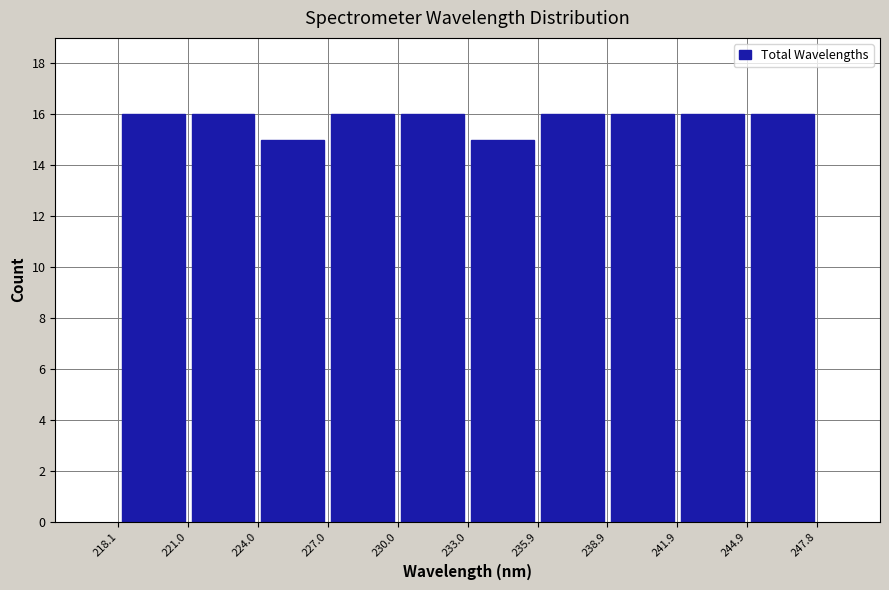

Reading left to right, list every bar in this chart as the range it spans on the x-axis followed by its height. The values are not printed on the chart, so give them approximately, as read against the axis.

218.1 to 221.0: 16
221.0 to 224.0: 16
224.0 to 227.0: 15
227.0 to 230.0: 16
230.0 to 233.0: 16
233.0 to 235.9: 15
235.9 to 238.9: 16
238.9 to 241.9: 16
241.9 to 244.9: 16
244.9 to 247.8: 16